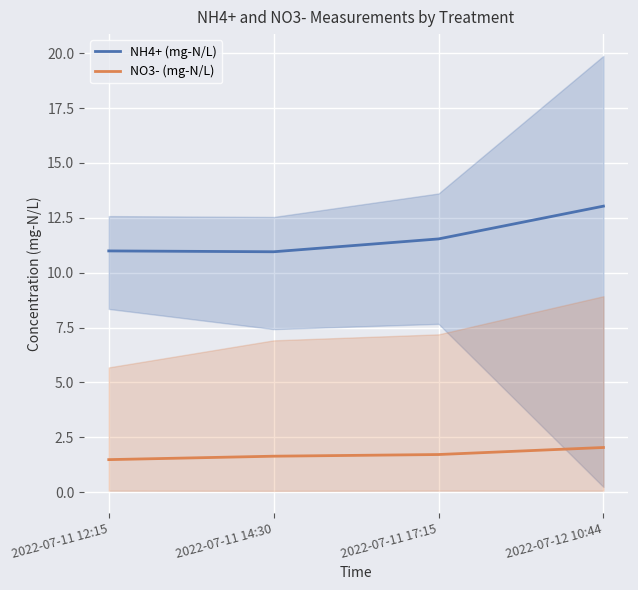

Which category has the lowest value across all series?

2022-07-11 12:15